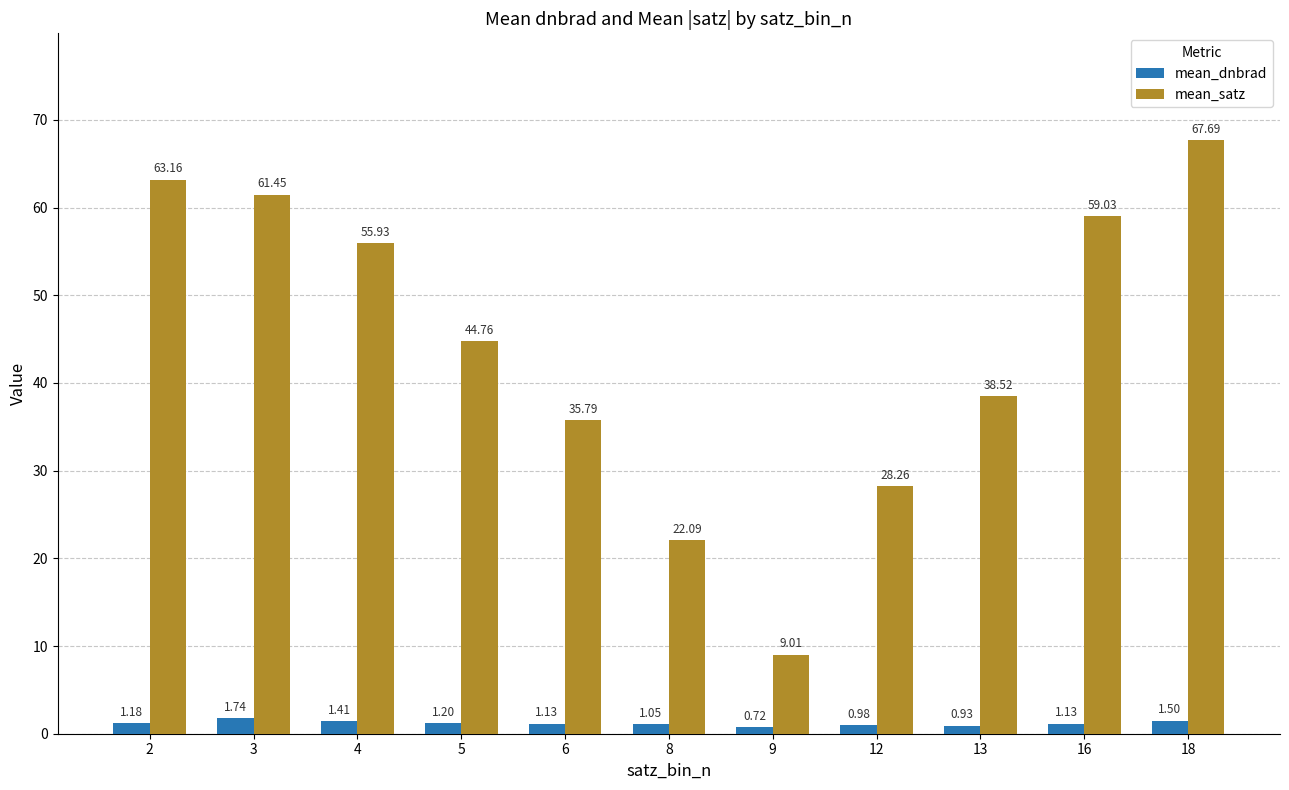

List the labels in order of mean_satz value, smallest first.

9, 8, 12, 6, 13, 5, 4, 16, 3, 2, 18